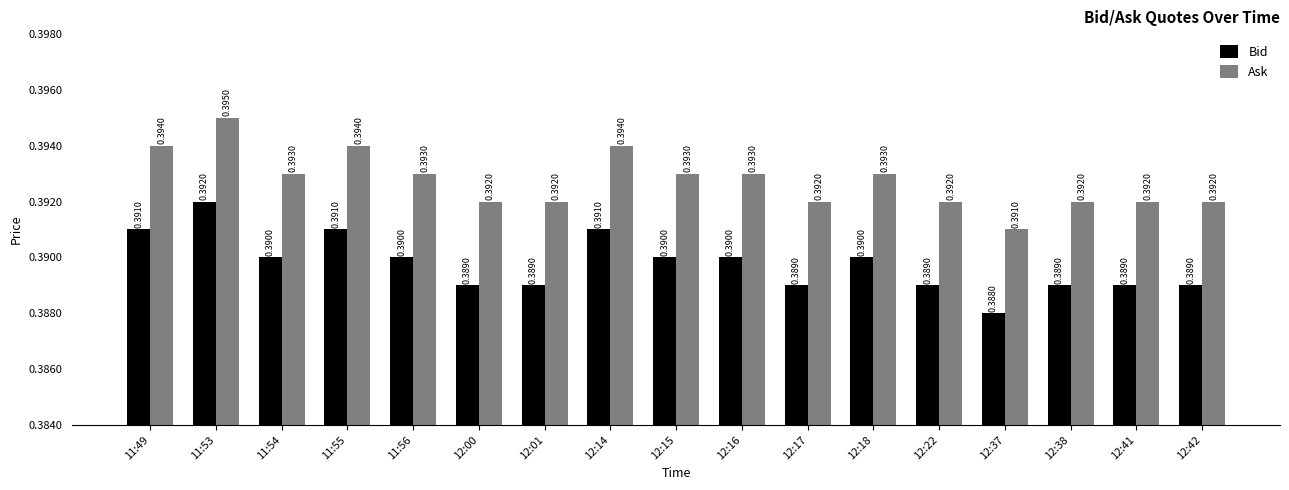

Is the value of Bid at 12:18 greater than the value of Ask at 12:01?

No